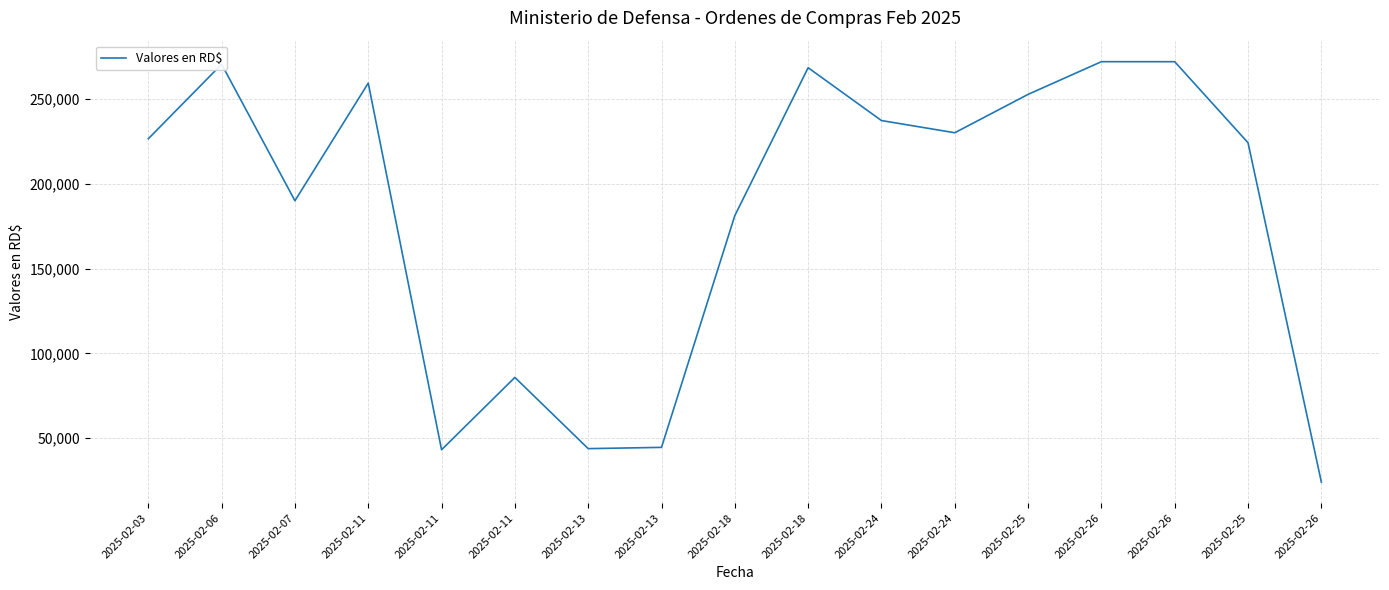

True or false: there are more than 1 points higher than both neighbors.

True